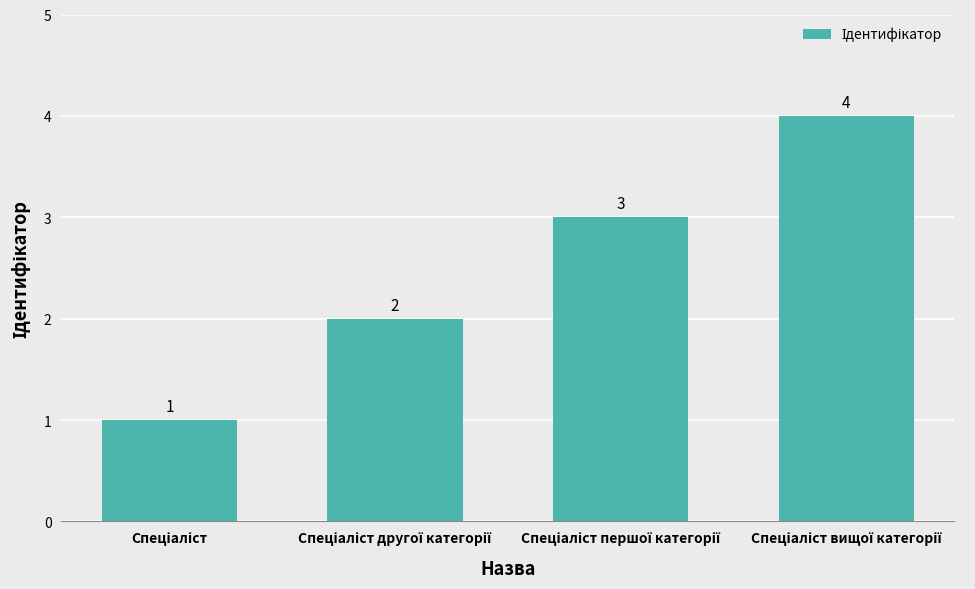

What is the value of the 3rd bar from the left?

3